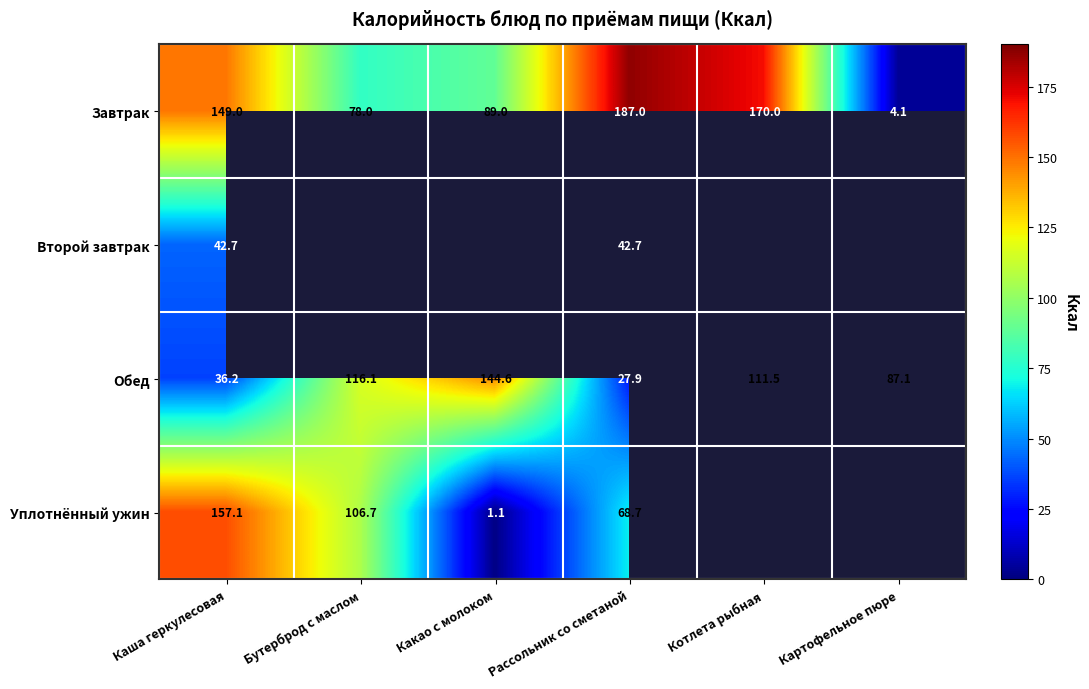

What value does the Обед series have at Бутерброд с маслом?

116.1